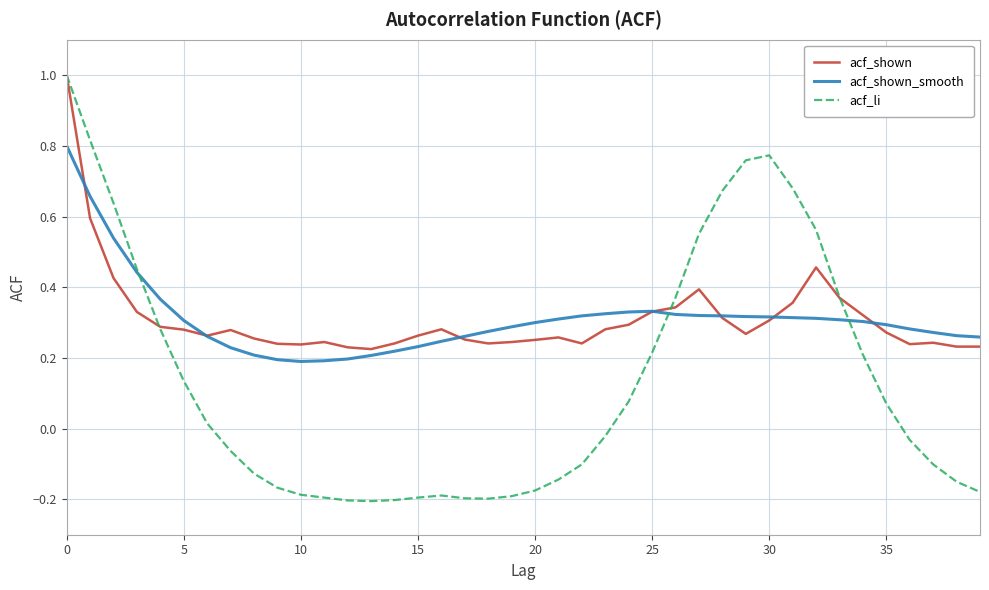

Which series ends up on top after the final intersection of acf_shown_smooth and acf_li?

acf_shown_smooth